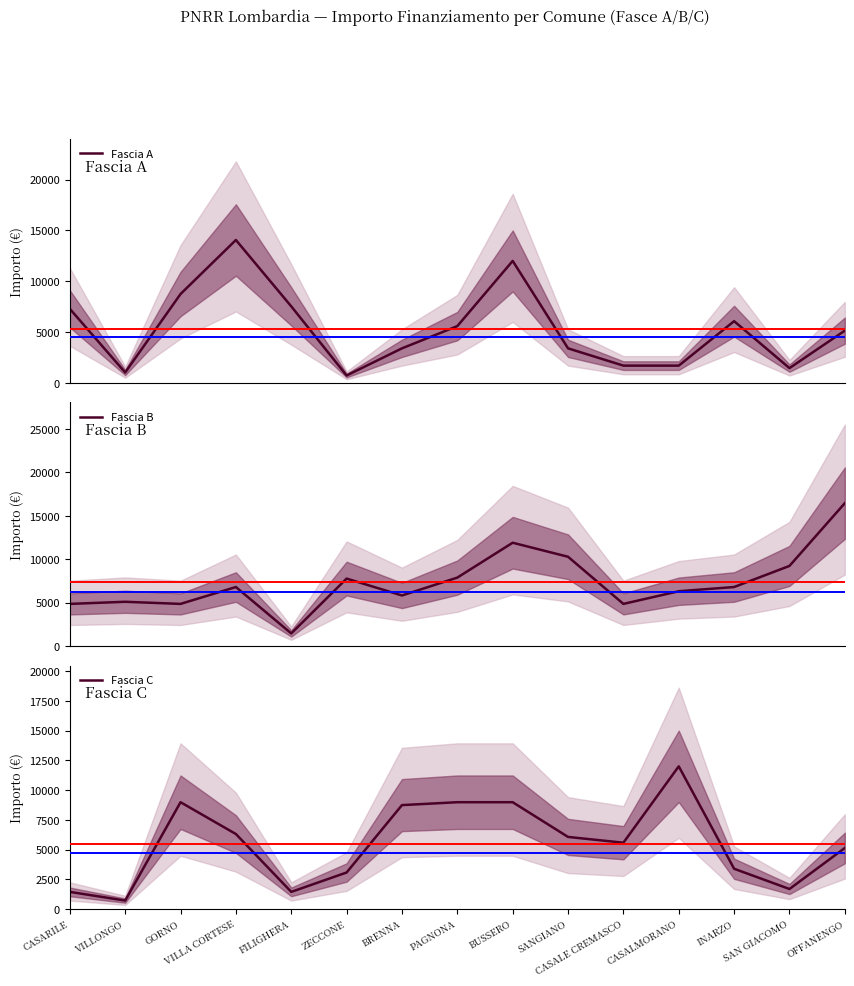

What is the approximate value of Fascia C at CASARILE, to the nearest 50?

1450